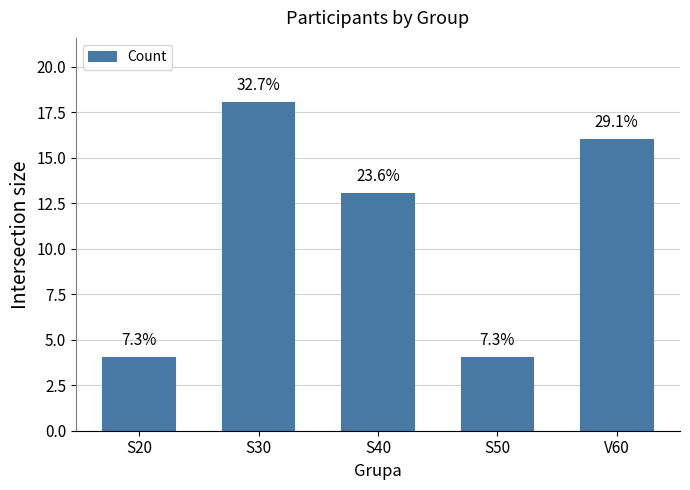

Does the chart contain any negative values?

No